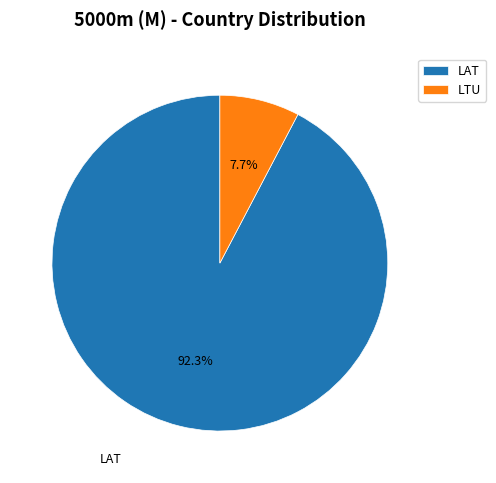

What percentage is the LTU slice, to the nearest percent?

8%